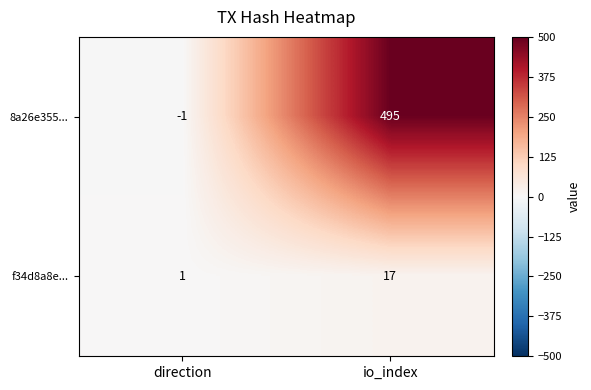

The f34d8a8e... series shows 12 at io_index. True or false?

False